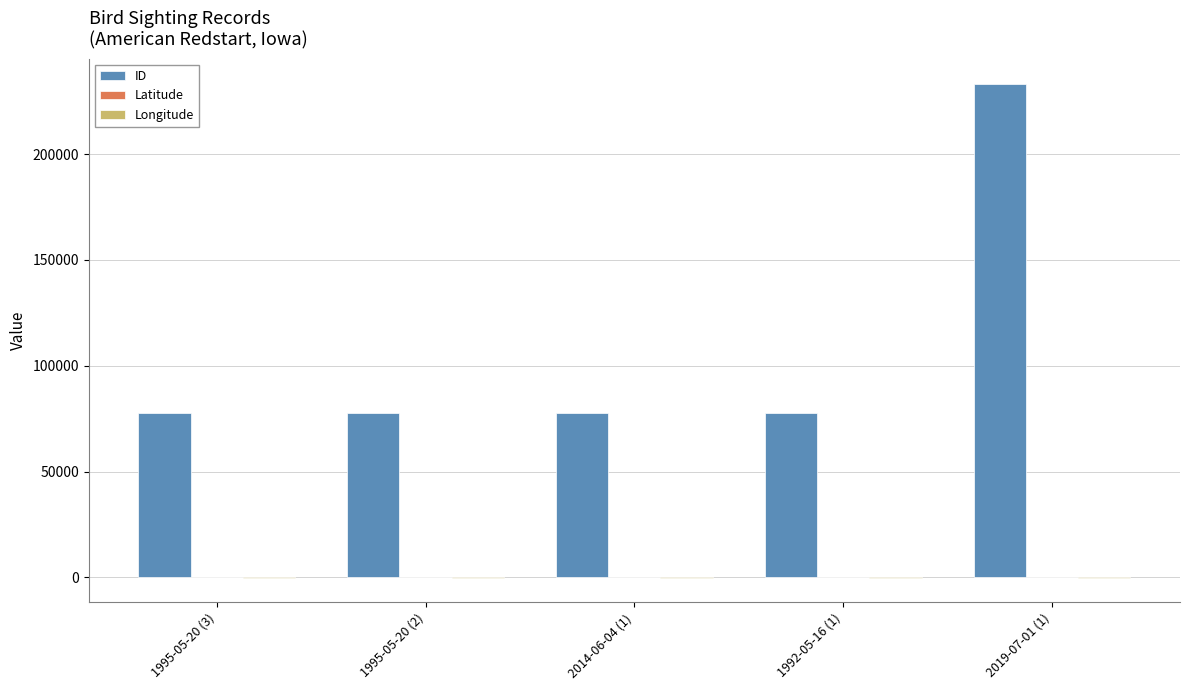

Which series has the largest range (max minus min)?

ID